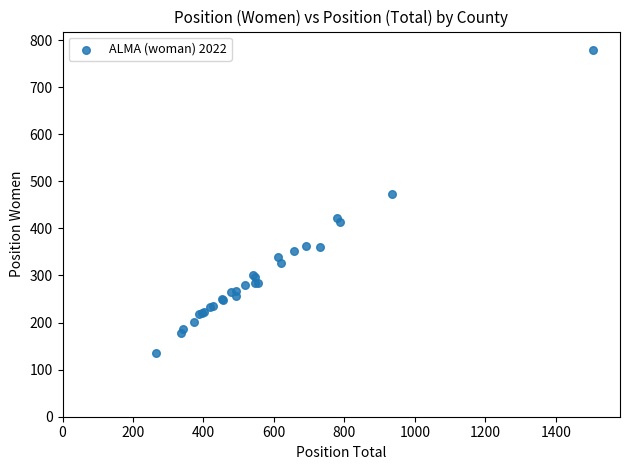

What Y value in the scatter plot is closest to 457?

473